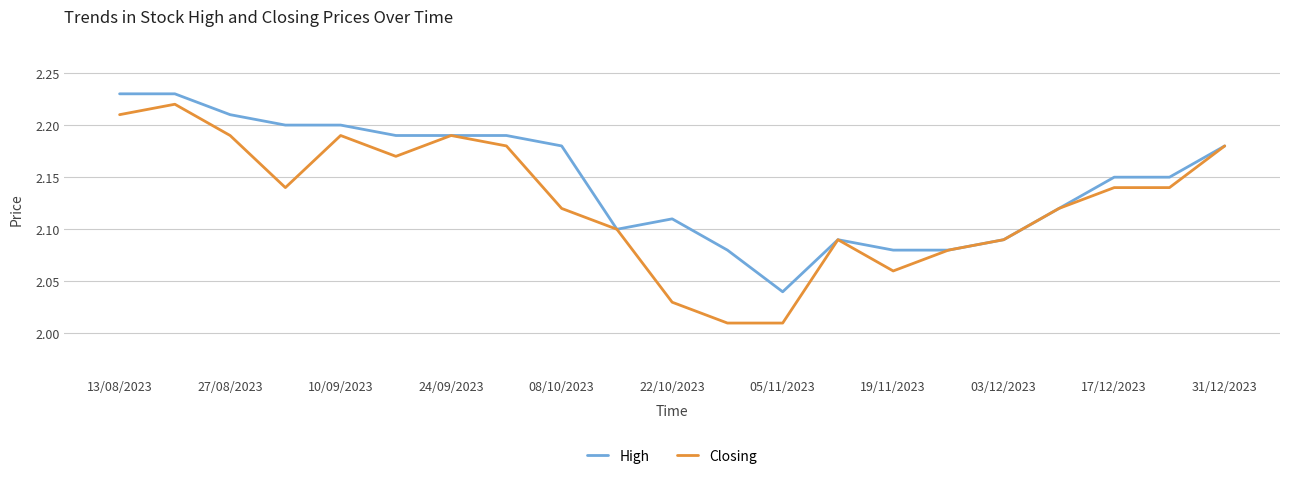

Which series has the widest spread of values?

Closing